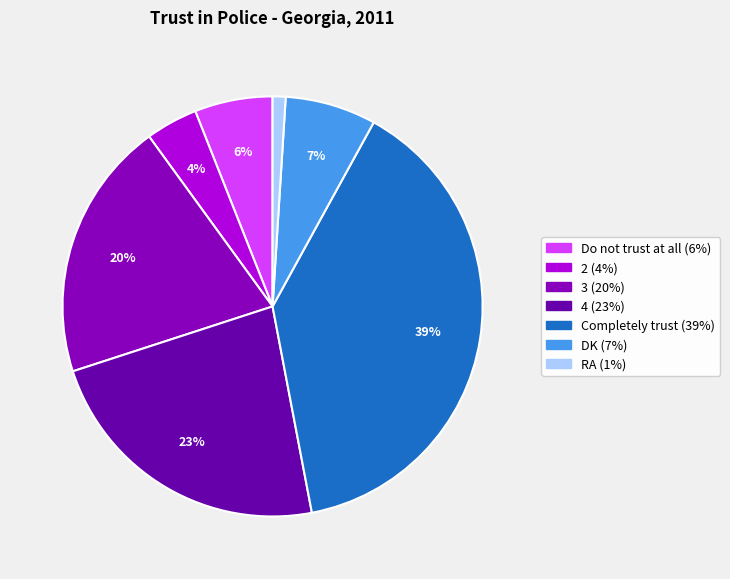

How many slices are in this pie chart?

7